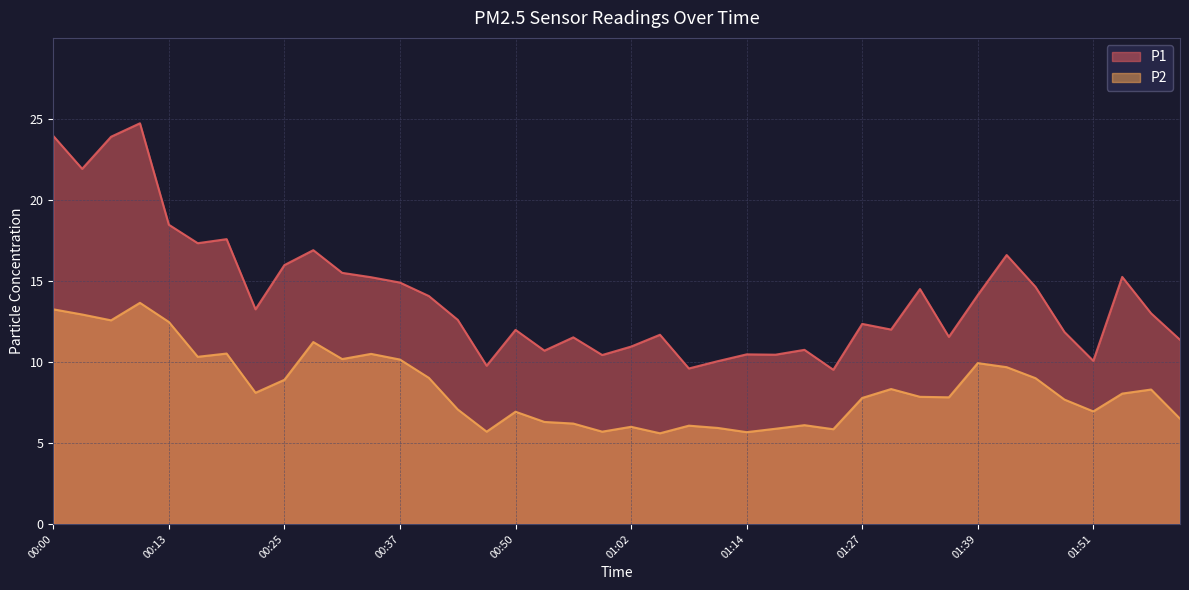

What position from the right is 01:39?

8